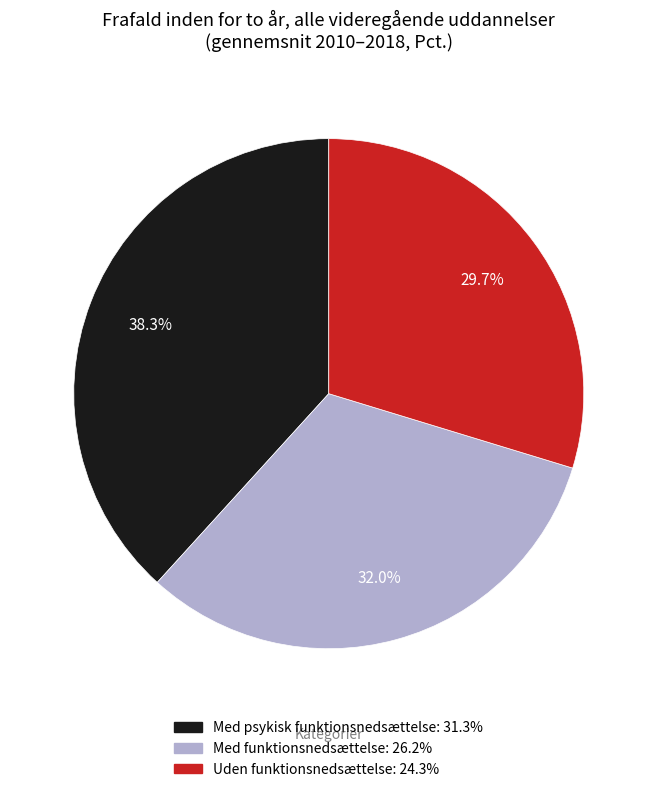

What is the ratio of the value at Med psykisk funktionsnedsættelse to the value at Uden funktionsnedsættelse?

1.3